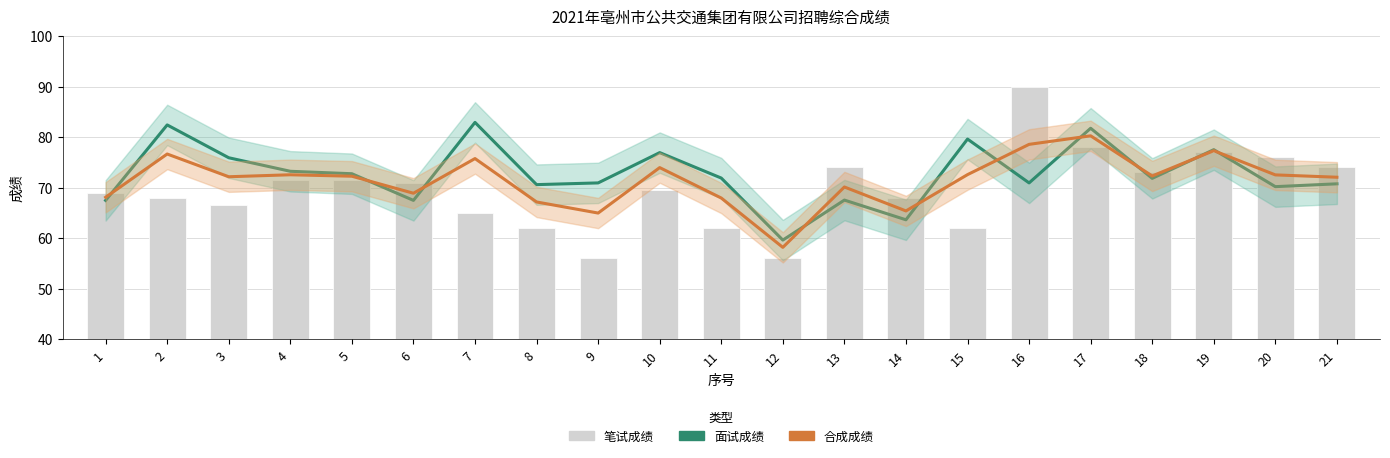

Reading right to left, extract all data points from this chart.

面试成绩: 70.7	70.2	77.5	71.8	81.7	70.9	79.6	63.6	67.5	59.6	71.9	76.9	70.9	70.6	82.9	67.5	72.7	73.2	75.9	82.4	67.5
合成成绩: 72.0	72.5	77.3	72.3	80.2	78.6	72.6	65.4	70.1	58.2	67.9	74.0	65.0	67.1	75.7	68.9	72.2	72.5	72.1	76.6	68.1
笔试成绩: 74.0	76.0	77.0	73.0	78.0	90.0	62.0	68.0	74.0	56.0	62.0	69.5	56.0	62.0	65.0	71.0	71.5	71.5	66.5	68.0	69.0